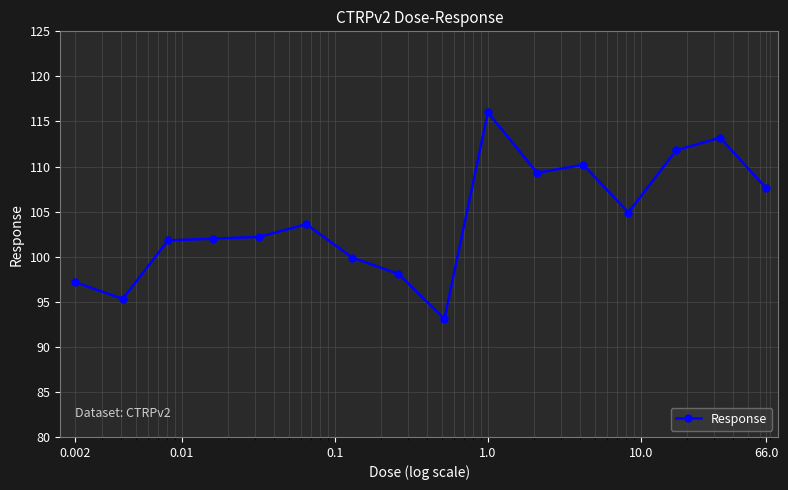

What is the value of the 6th point from the left?

103.6